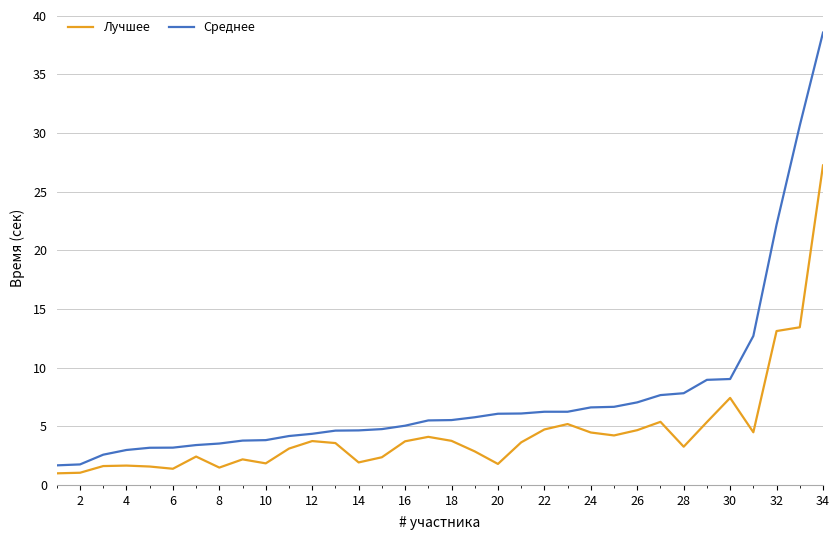

Which series has the largest total across all categories?

Среднее